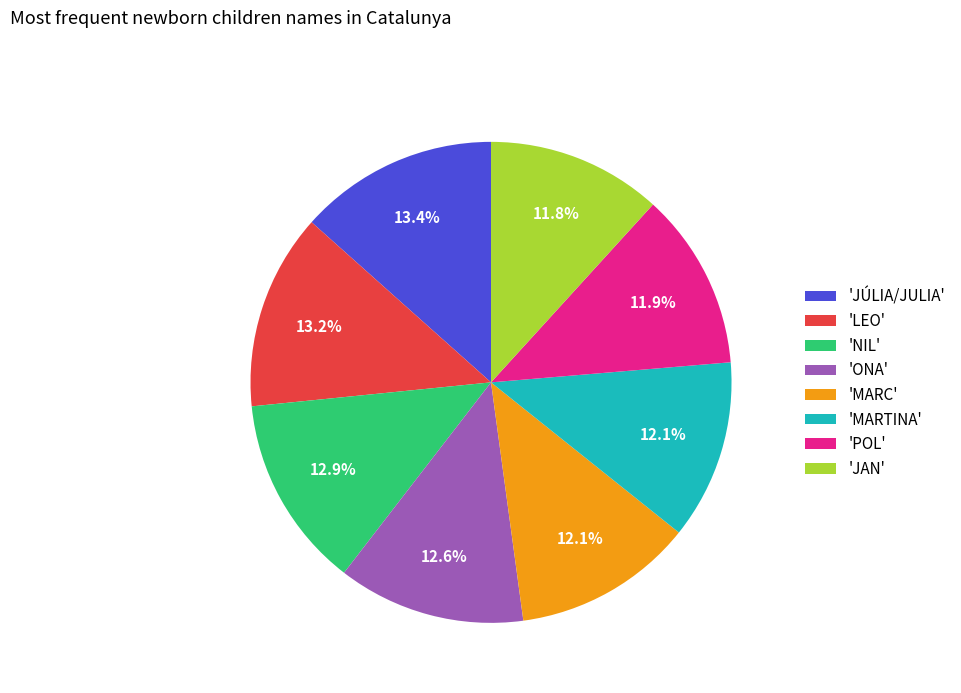

Does any single category account for the majority?

No